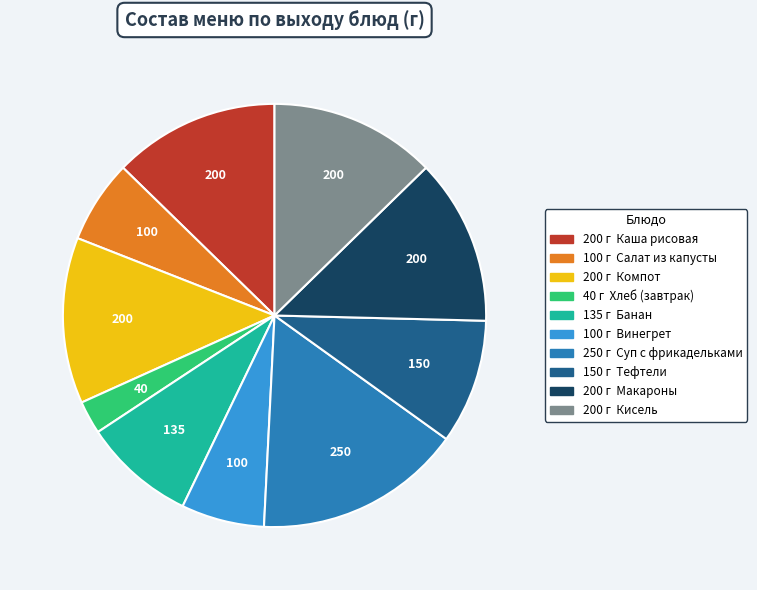

Is there any slice that represents more than half of the pie?

No